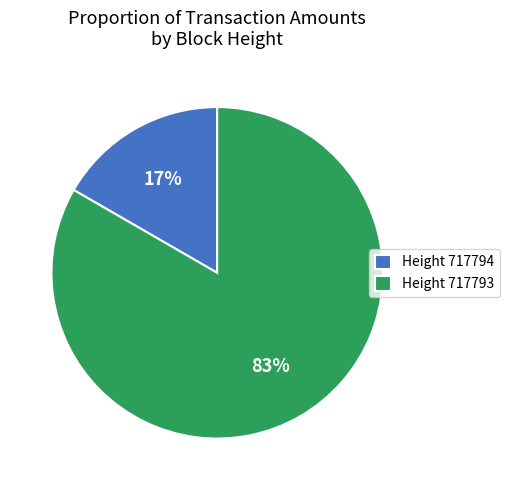

Count the number of slices in the pie.

2